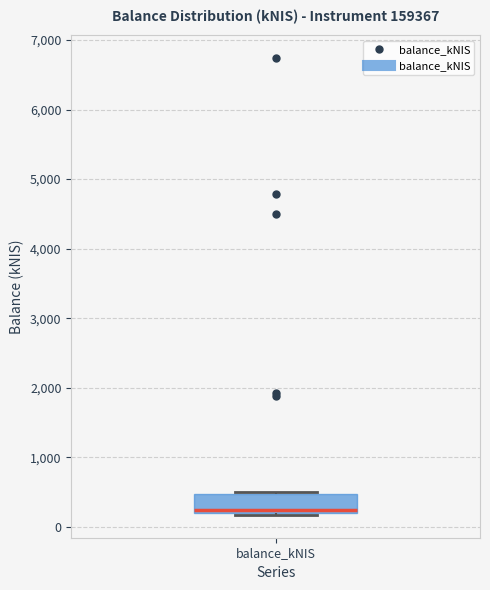

Where is the upper edge of the box for balance_kNIS on the y-axis? The values are not printed on the chart, so give them approximately, as read against the axis.

500